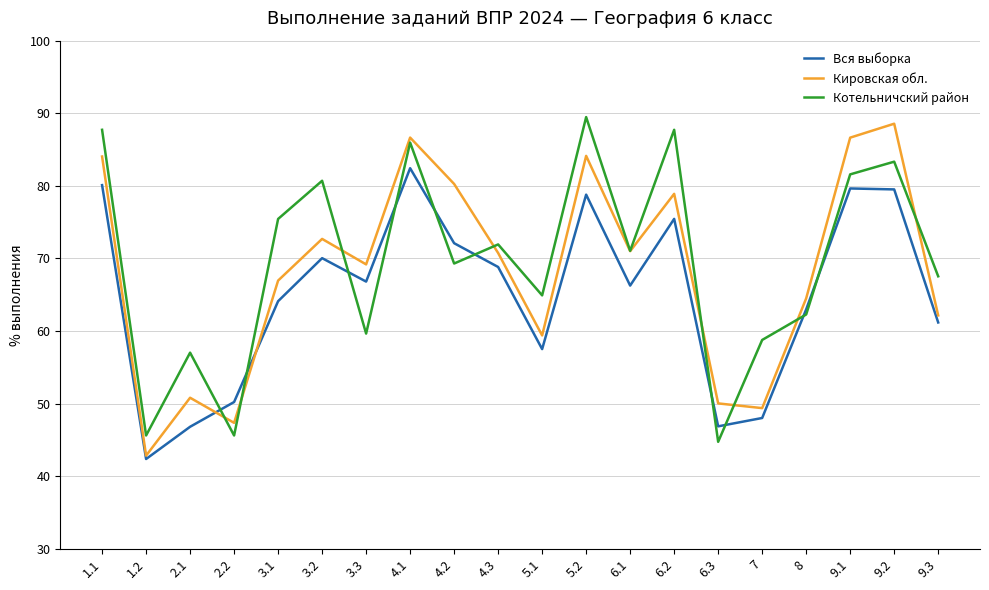

What position from the left is 6.1?

13